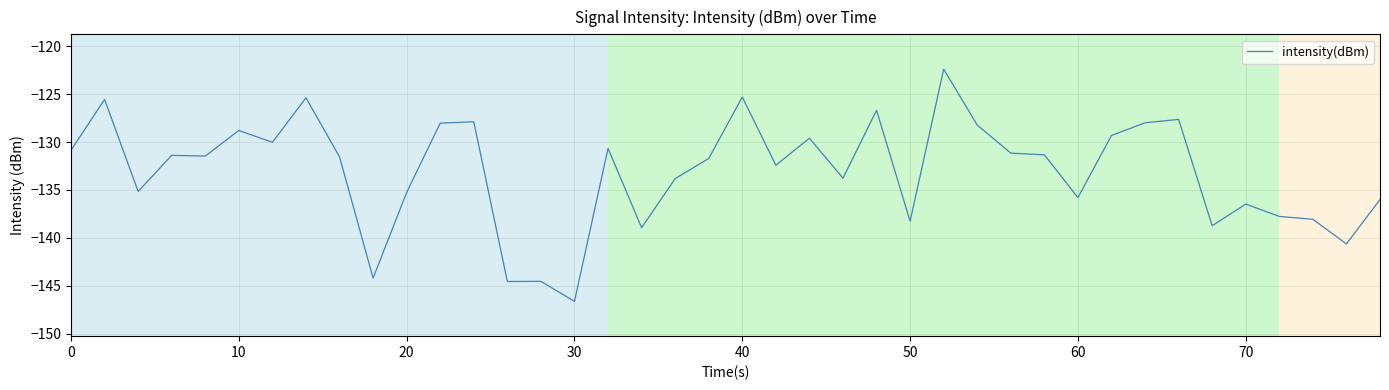

What is the maximum value shown in the chart?

-122.4